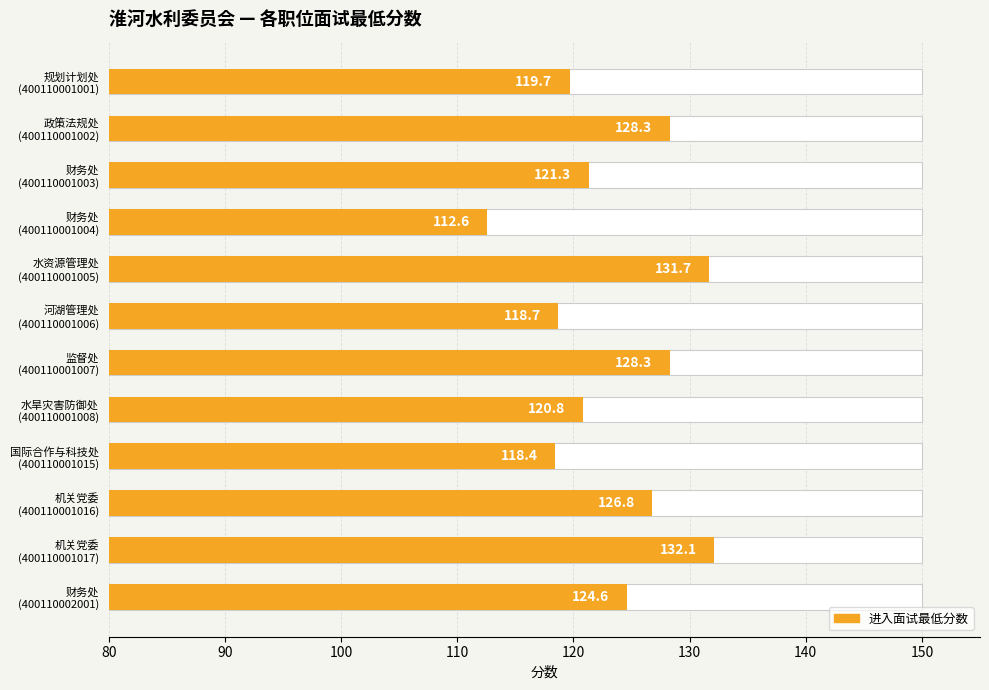

What is the sum of all values?

1483.3